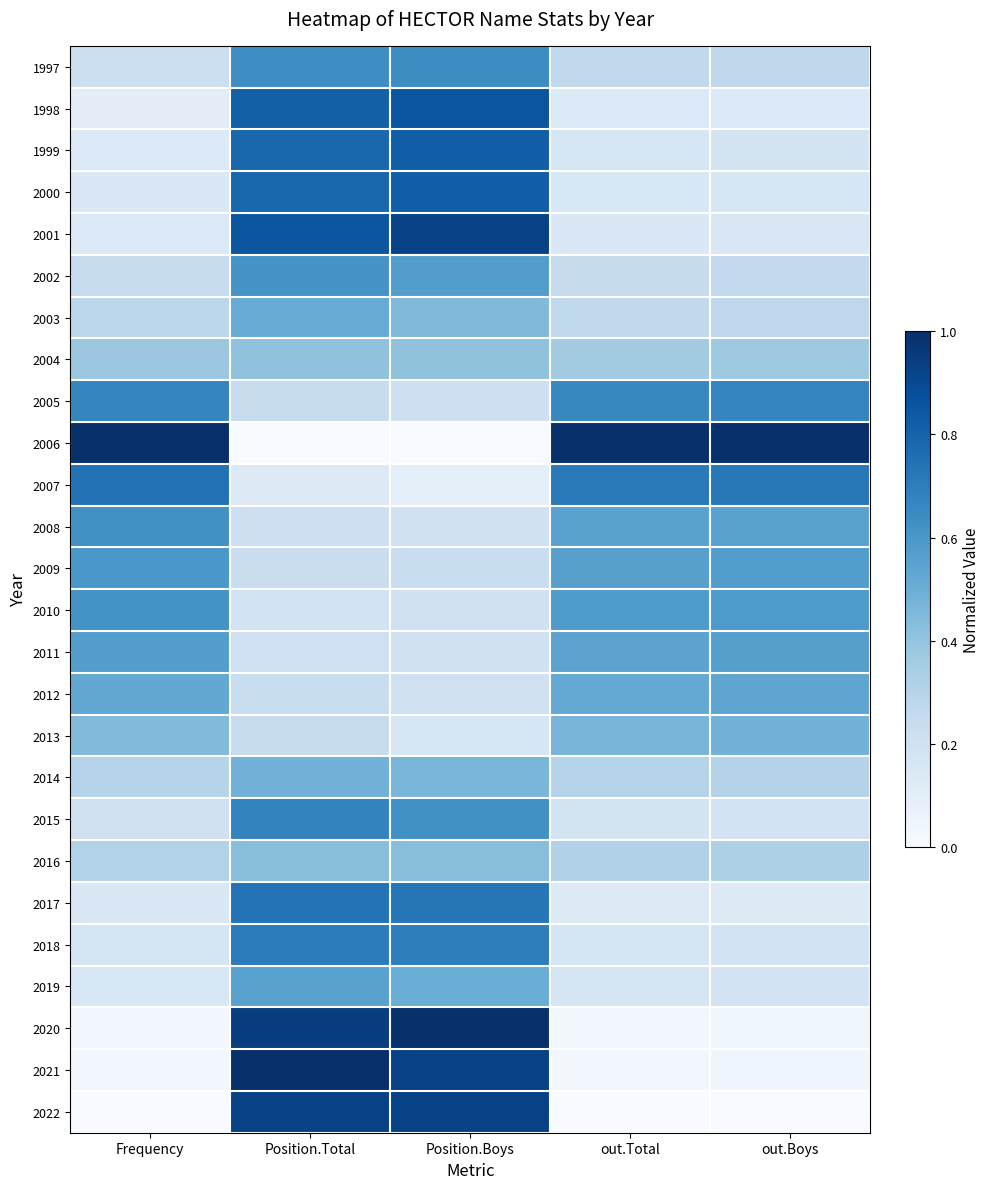

Which has a higher value, Position.Total or Frequency?

Position.Total